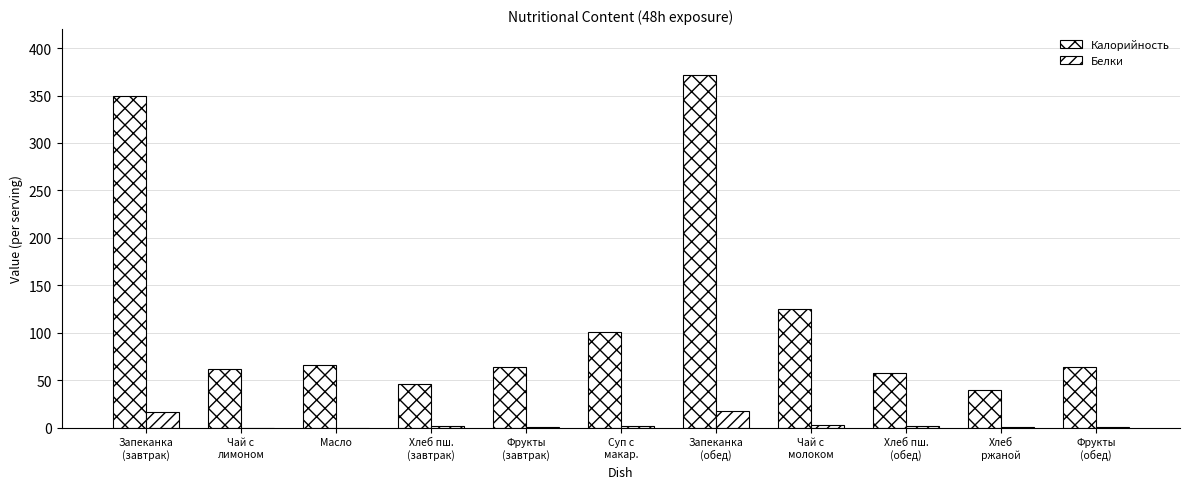

What is the difference between the highest and lowest values at Фрукты
(завтрак)?

63.8